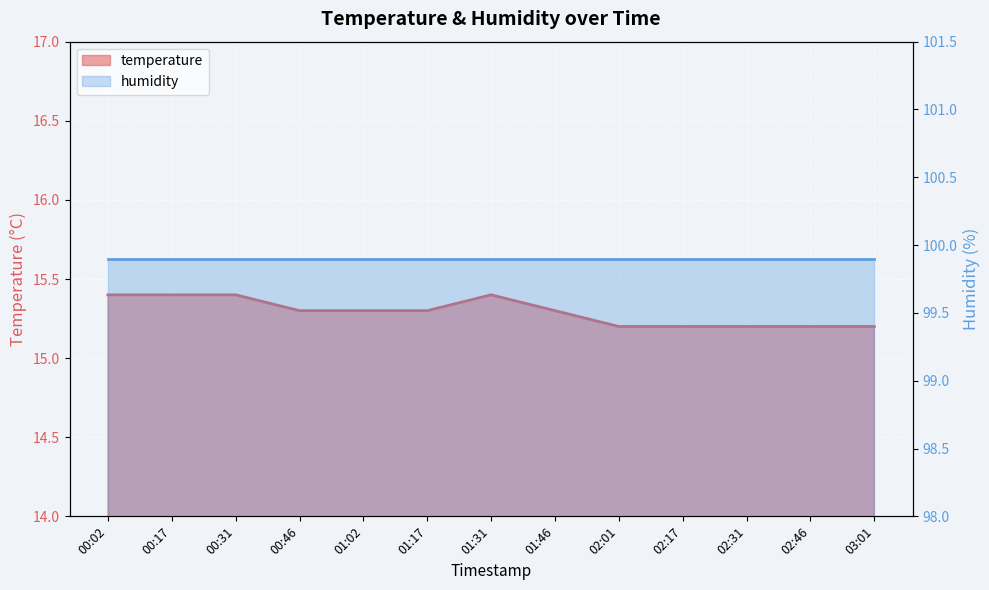

Where is the data nearest to the value 15?

02:01